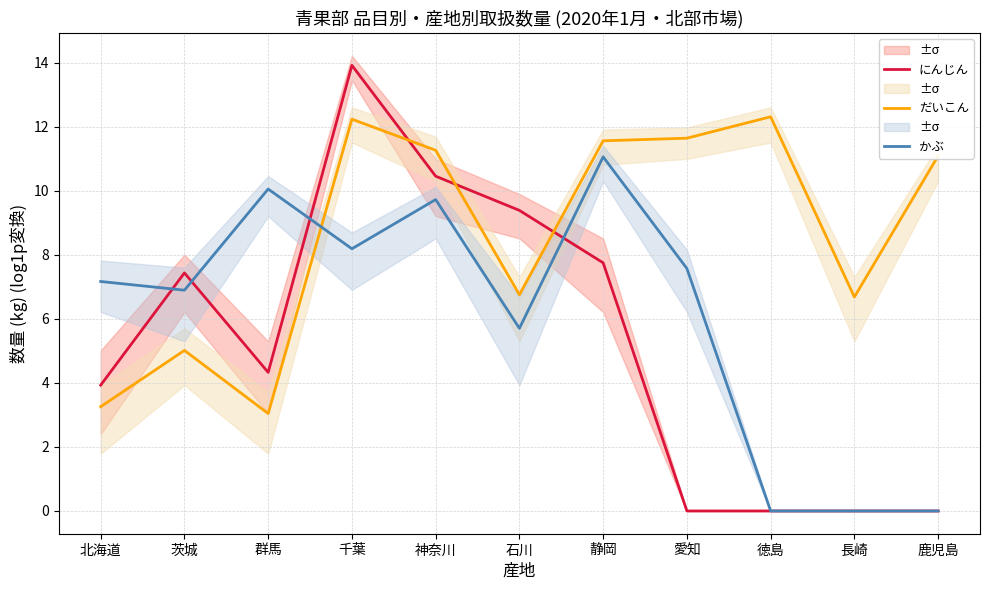

Is it true that だいこん equals 11.1 at 鹿児島?

True